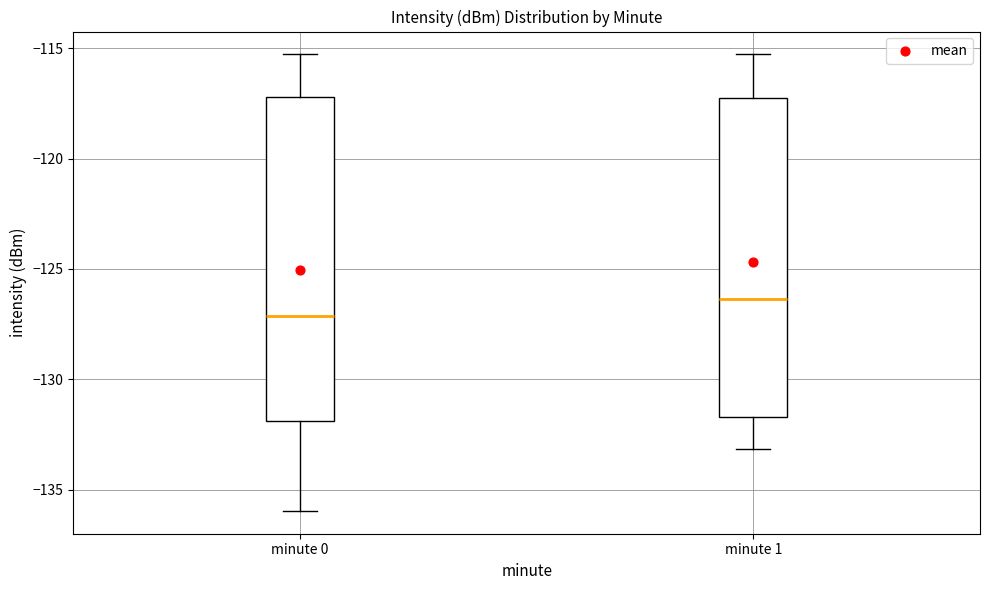

Which box's median line is the highest?

minute 1